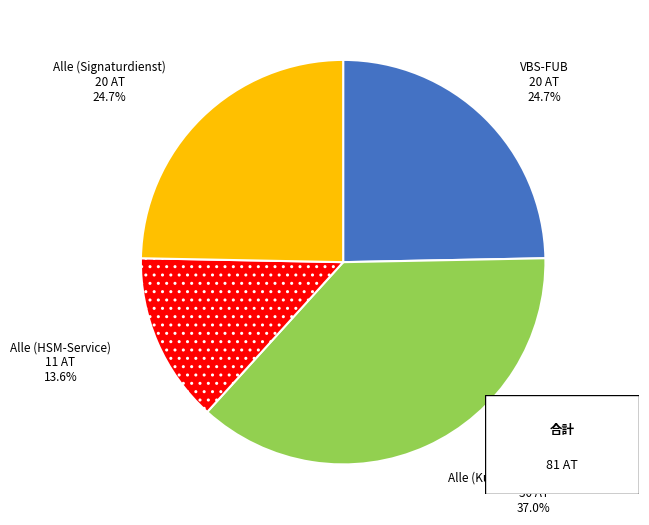

What percentage is the Alle (Kundenauftrag allgemein) slice, to the nearest percent?

37%